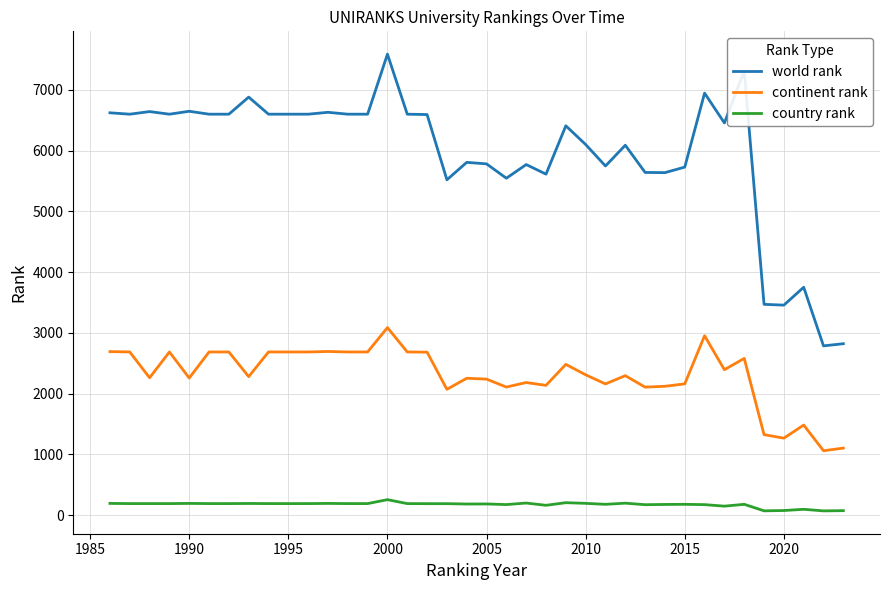

List the series in order of their peak value, highest first.

world rank, continent rank, country rank